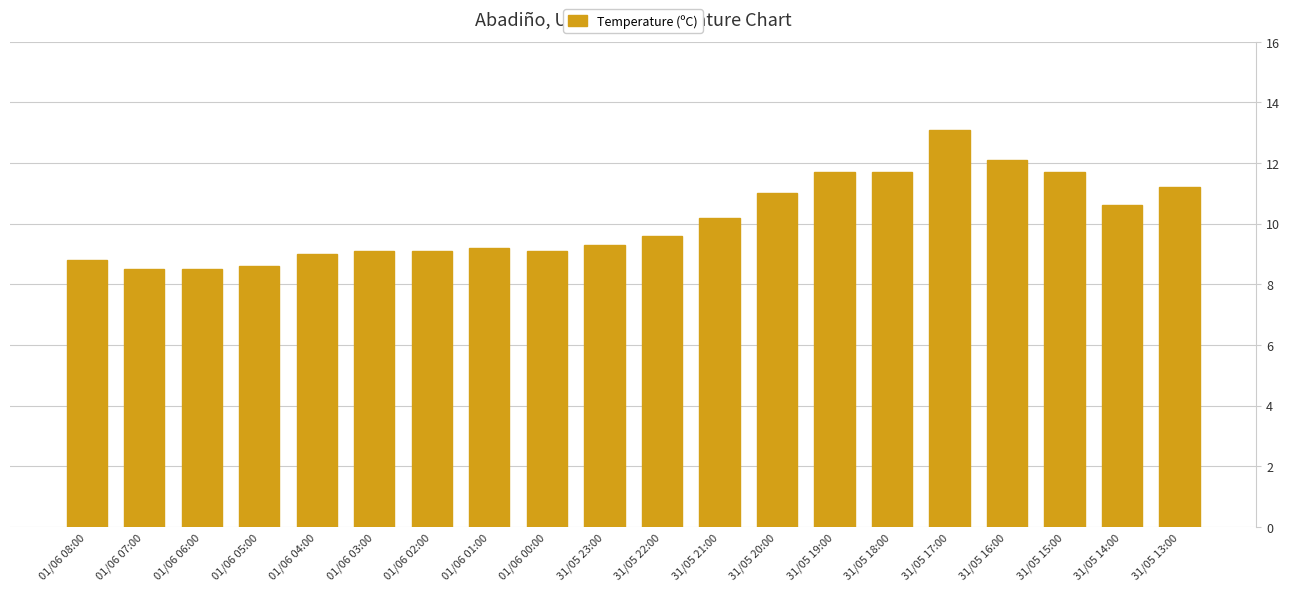

What is the difference between the values at 01/06 08:00 and 31/05 15:00?

2.9